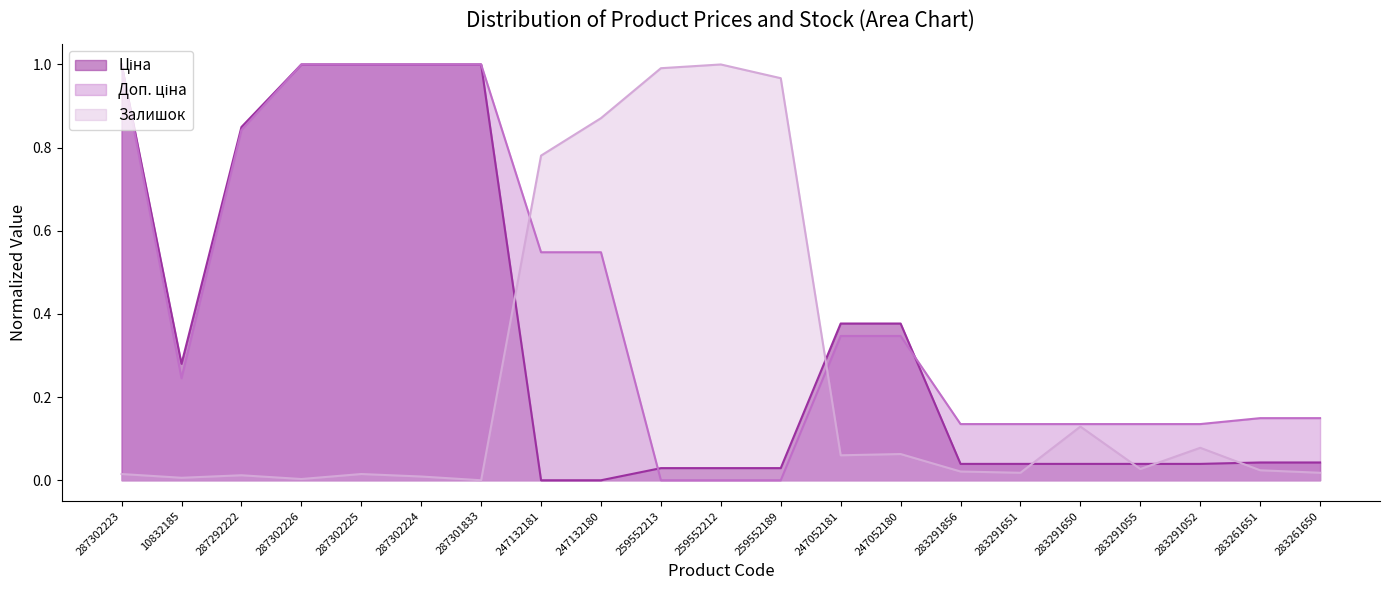

Rank the categories by Залишок value from lowest to highest.

287301833, 287302226, 10832185, 287302224, 287292222, 287302223, 287302225, 283291651, 283261650, 283291856, 283261651, 283291055, 247052181, 247052180, 283291052, 283291650, 247132181, 247132180, 259552189, 259552213, 259552212